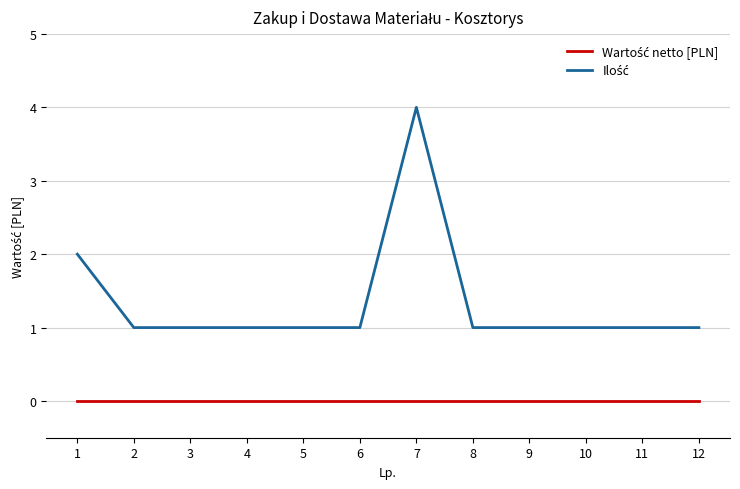

At which category is the sum across all series the highest?

7